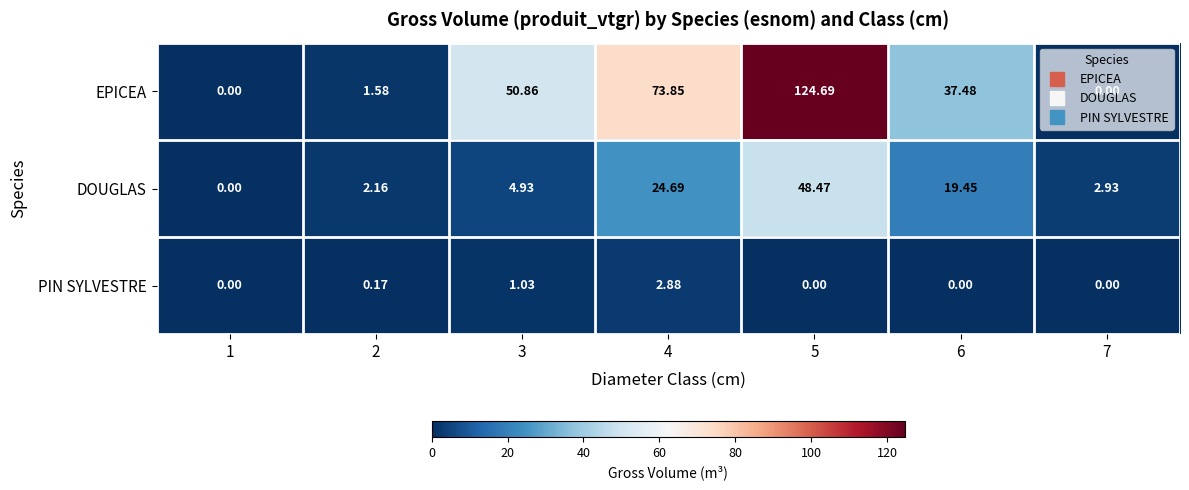

Which series has the largest total across all categories?

EPICEA